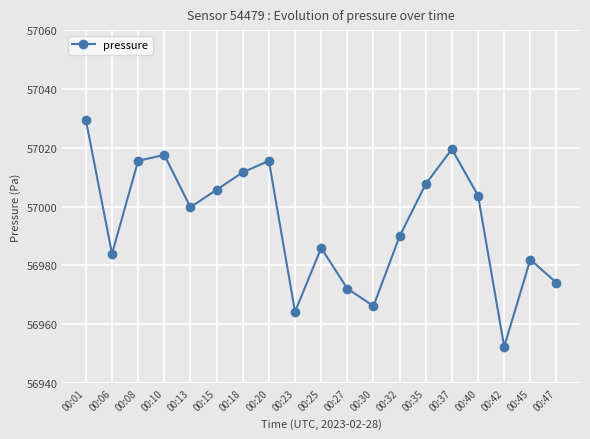

What is the difference between the maximum and minimum values?

77.0